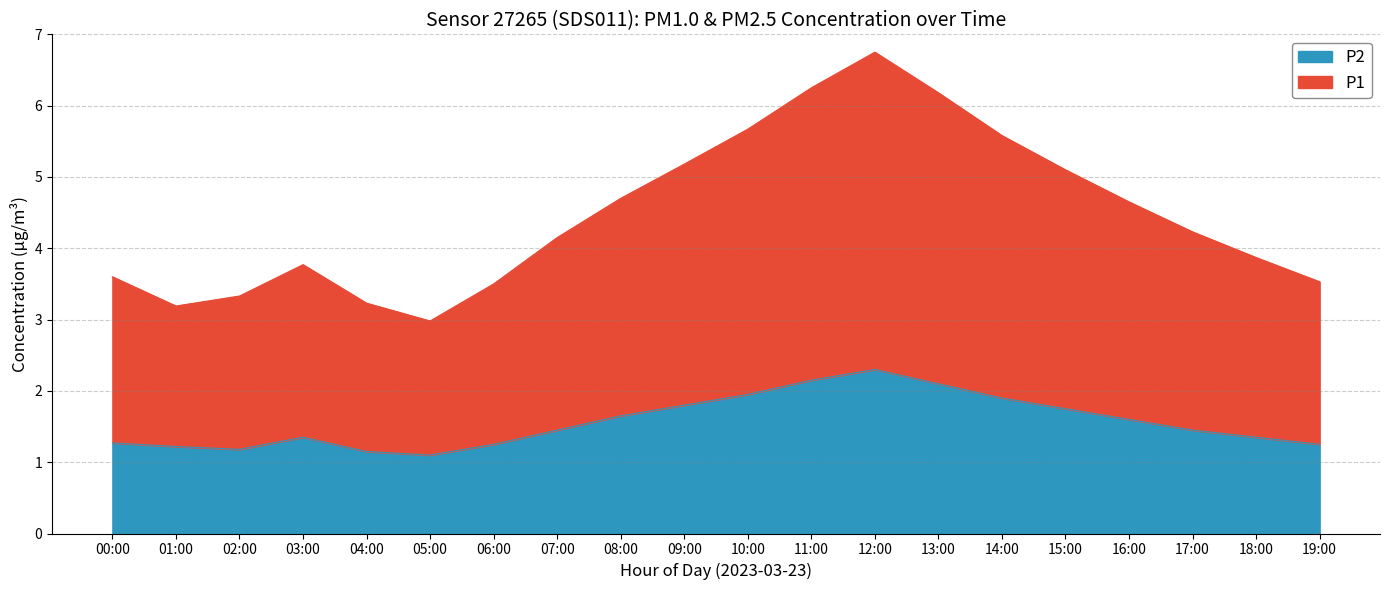

What is the spread (max minus min) of values at 02:00?

2.2